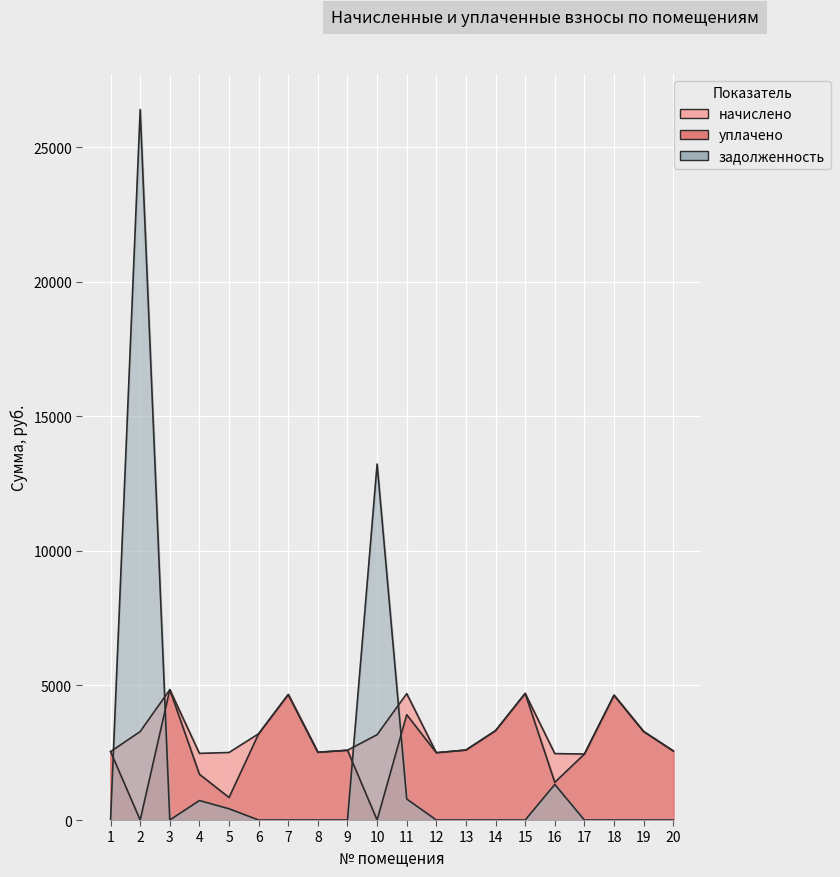

Which series has the widest spread of values?

задолженность